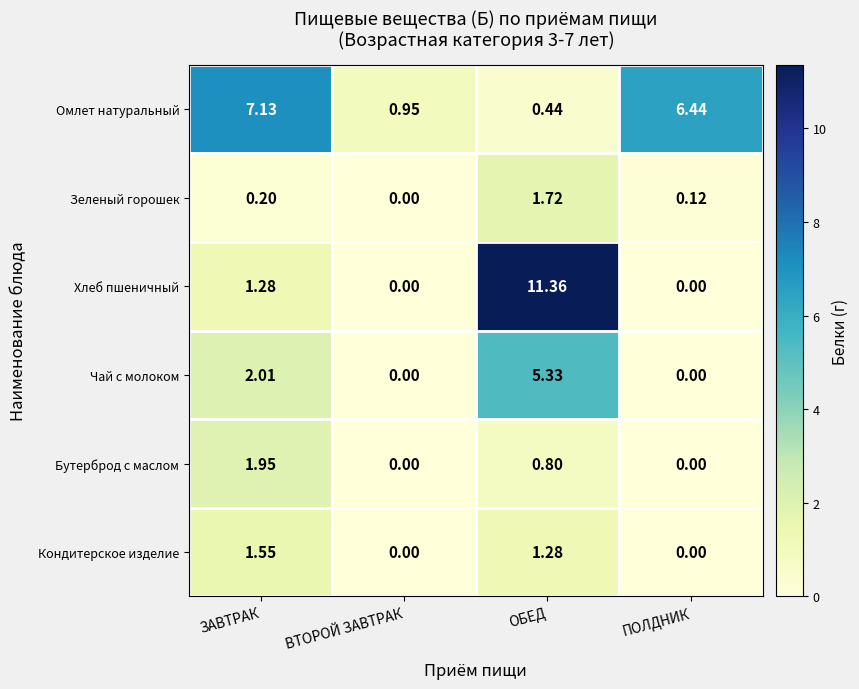

At which category does the chart reach its peak across all series?

ОБЕД